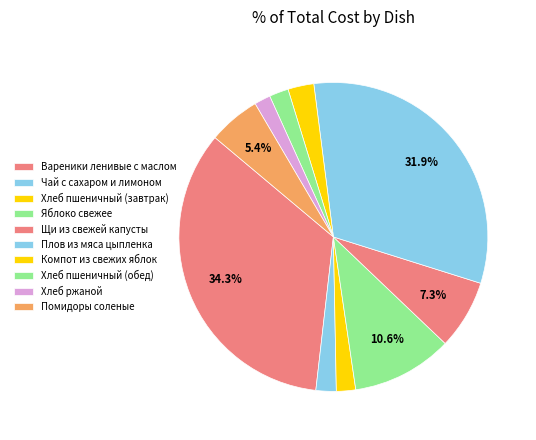

To the nearest percent, what percentage of the pie is Плов из мяса цыпленка?

32%